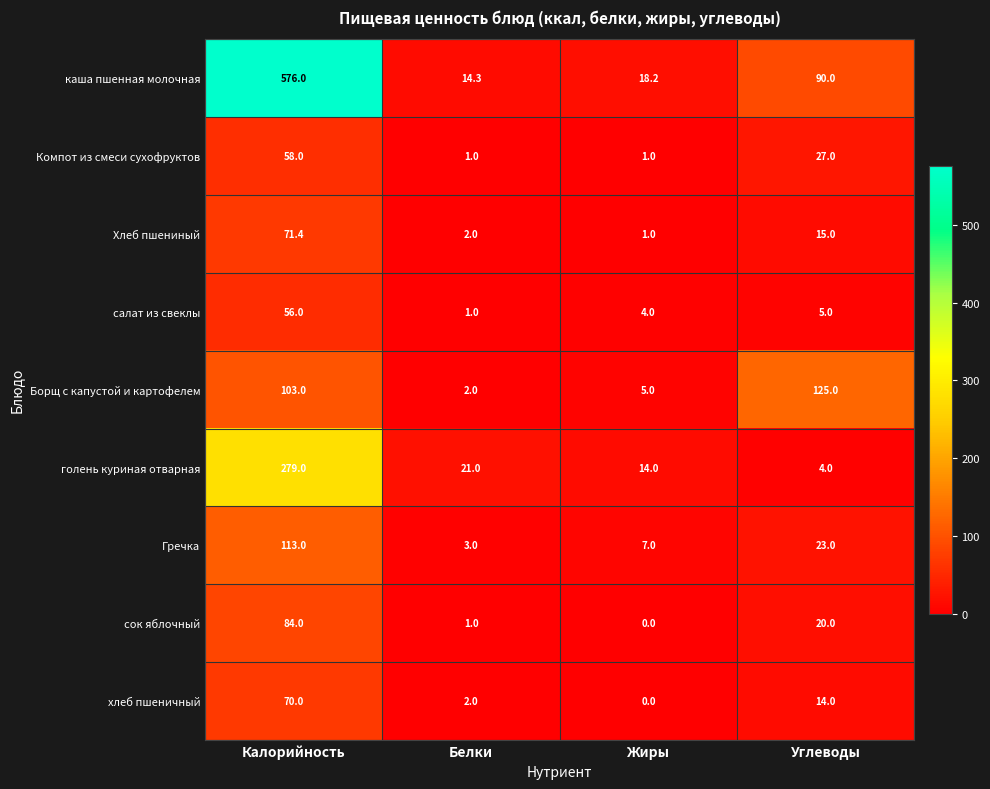

Which label corresponds to the smallest value in the chart?

Жиры